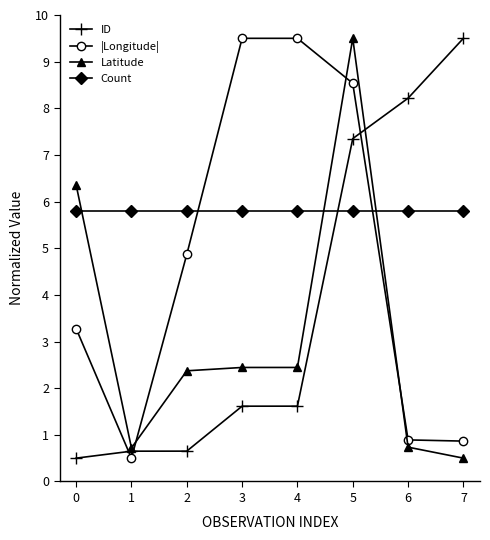

What is the lowest value of the ID series?

0.5